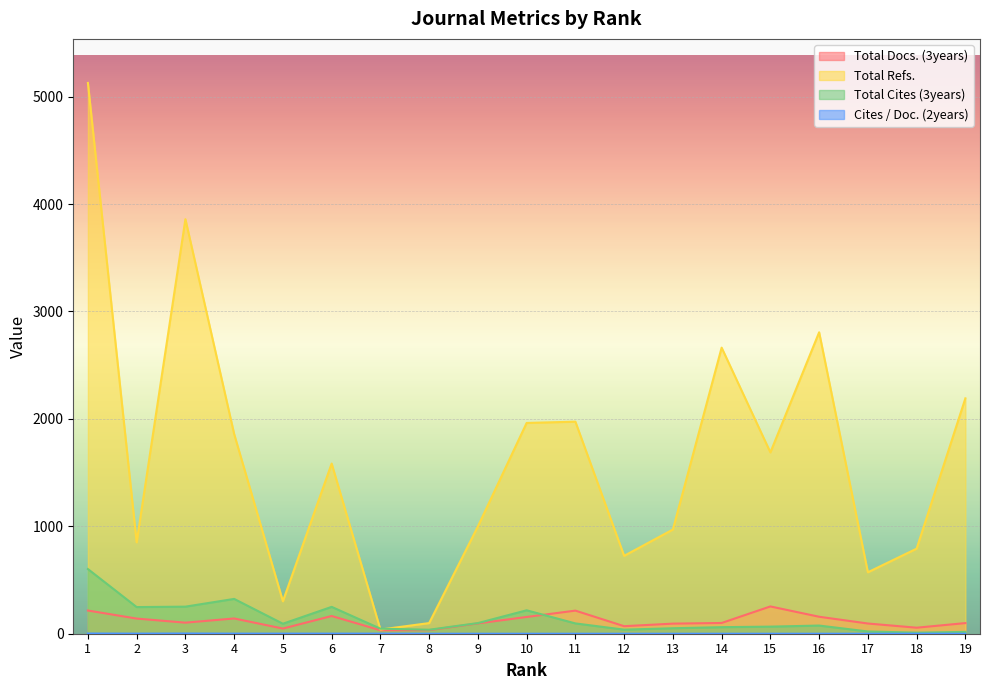

The value of Cites / Doc. (2years) at 1 is 2. True or false?

True